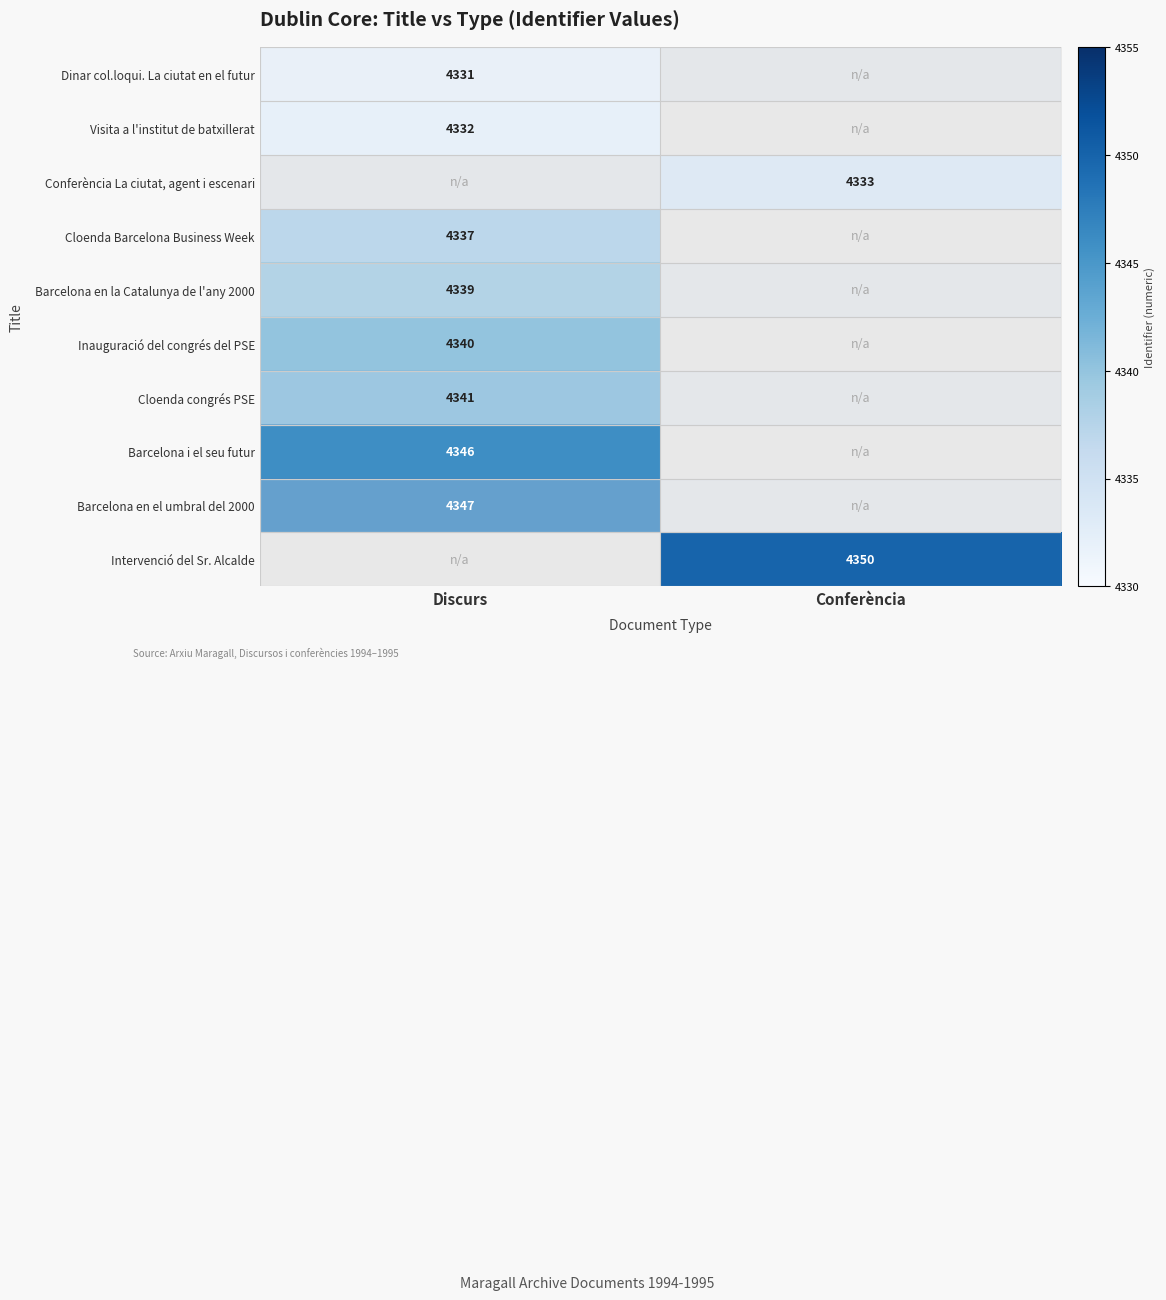

True or false: Conferència La ciutat, agent i escenari has a value of 4333 at Conferència.

True